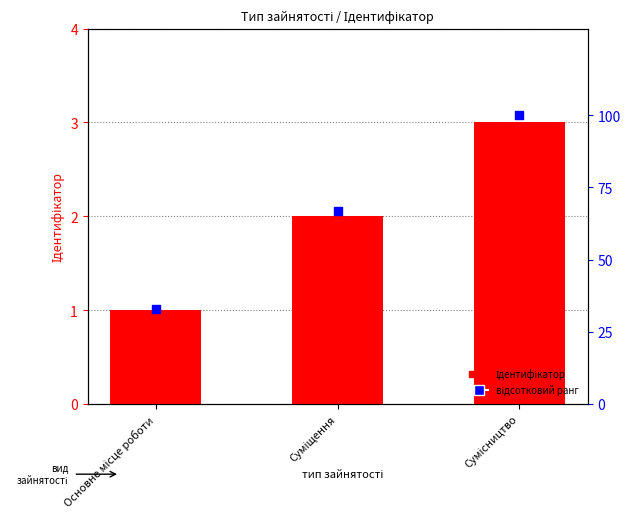

Which series contains the highest Y value?

відсотковий ранг